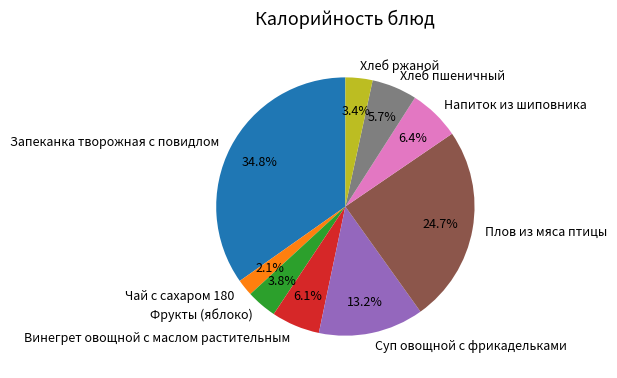

To the nearest percent, what percentage of the pie is Хлеб ржаной?

3%